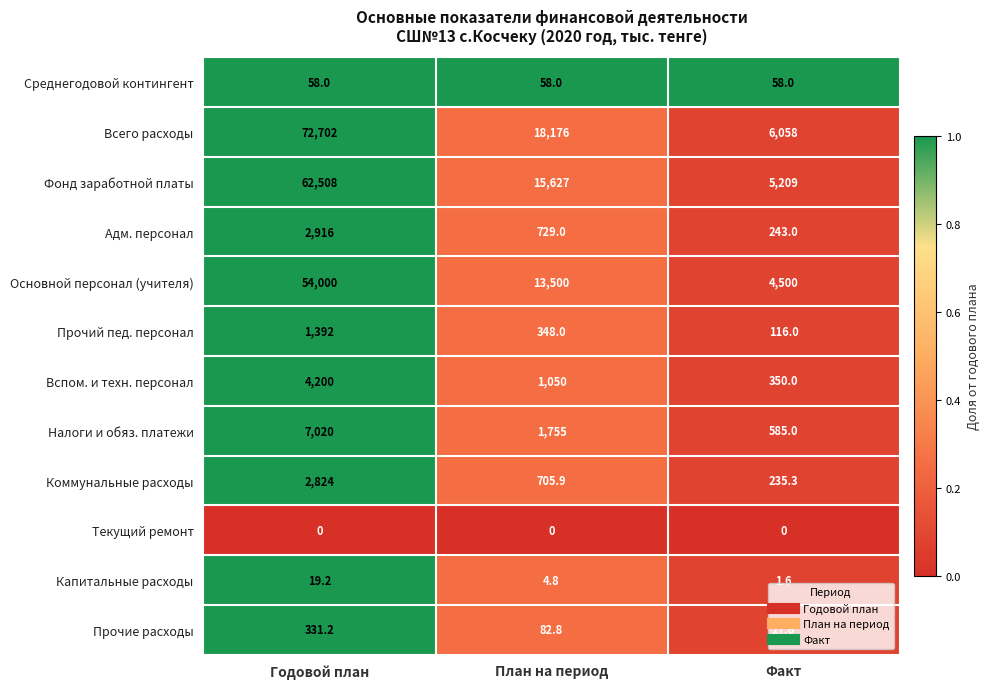

What is the total value across all series at Годовой план?

207970.4